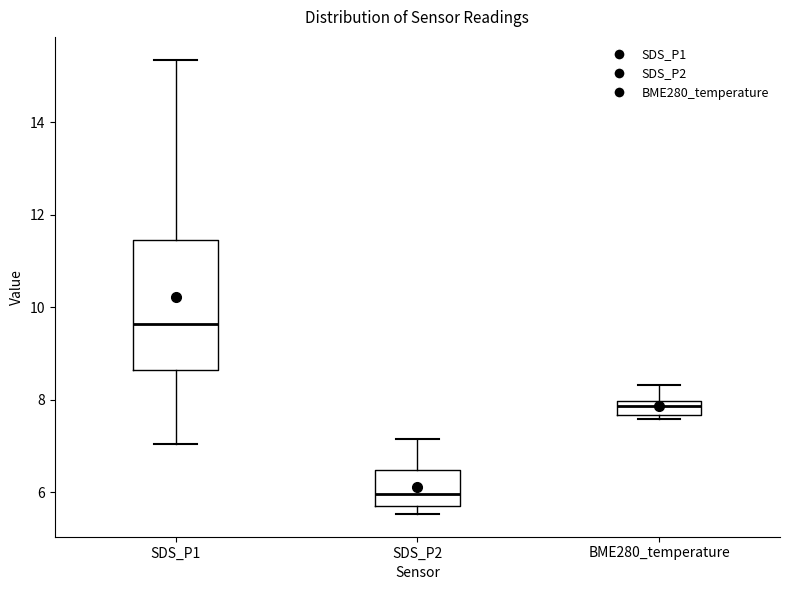

Where does the median line of the box for SDS_P2 sit on the y-axis? The values are not printed on the chart, so give them approximately, as read against the axis.

6.0